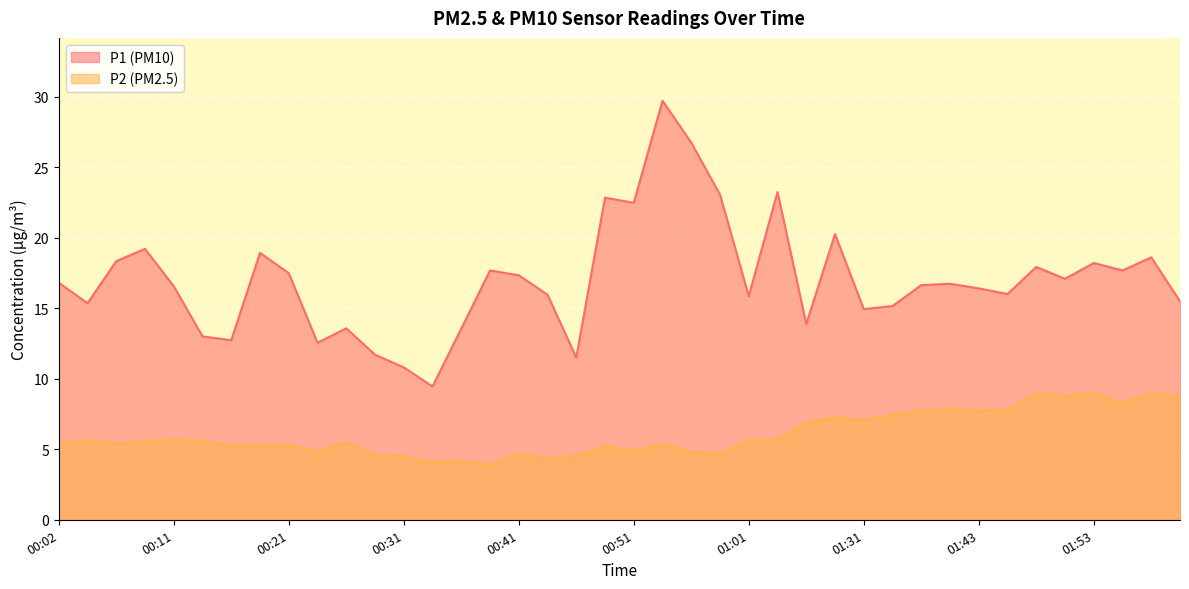

Which category has the highest value across all series?

00:53